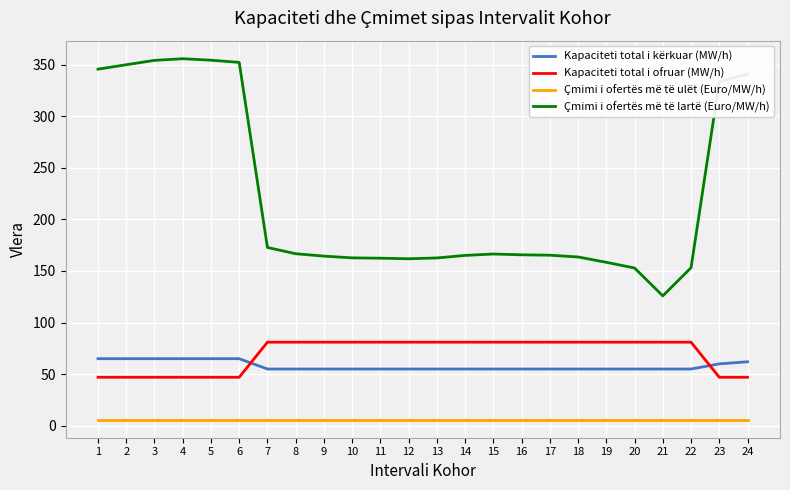

True or false: Çmimi i ofertës më të ulët (Euro/MW/h) and Kapaciteti total i ofruar (MW/h) intersect in this chart.

False